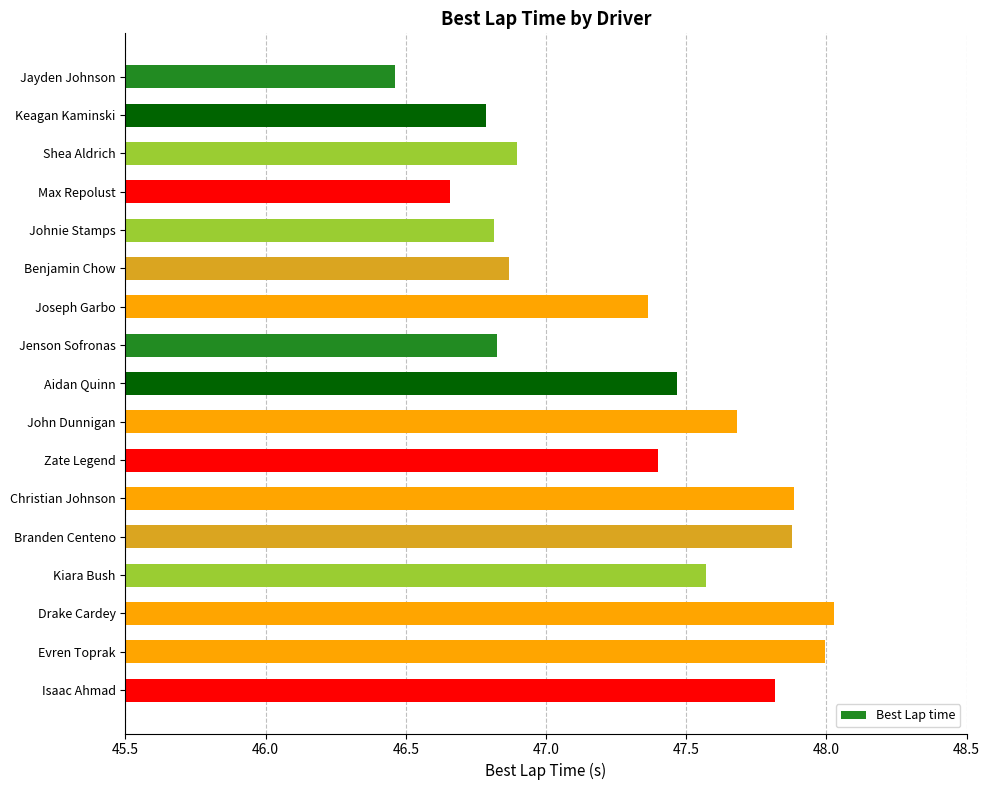

What is the difference between the values at Christian Johnson and Shea Aldrich?

1.0